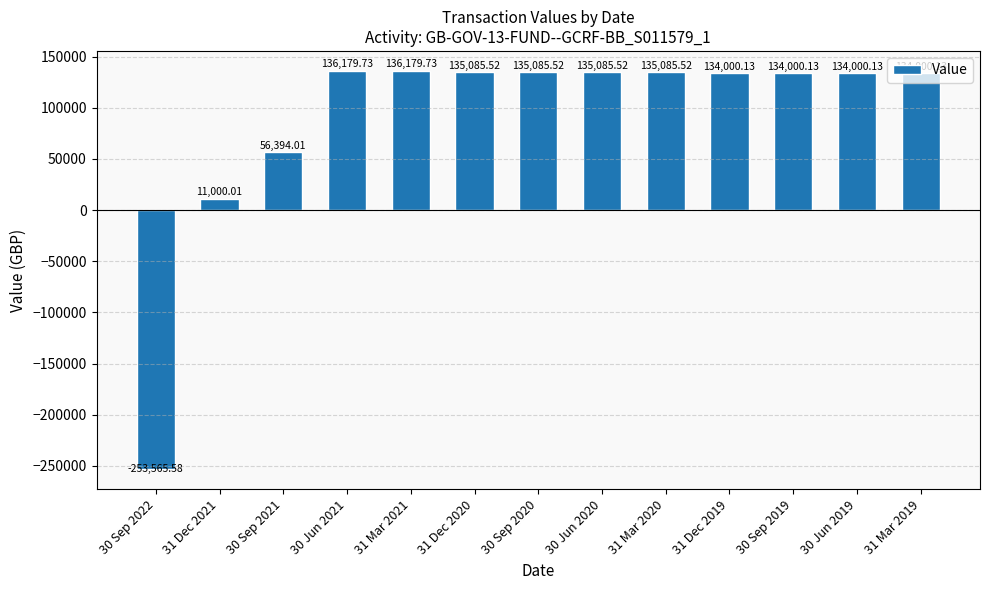

Reading left to right, transcribe all the data shown in this chart.

-253565.6	11000.0	56394.0	136179.7	136179.7	135085.5	135085.5	135085.5	135085.5	134000.1	134000.1	134000.1	134000.1